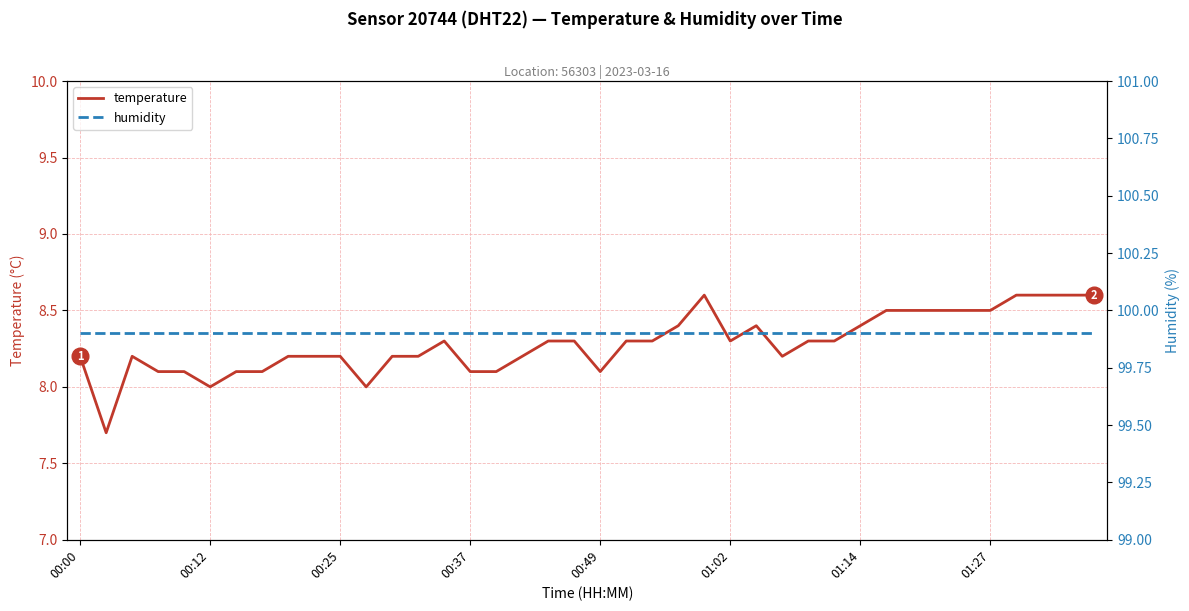

At which label does humidity reach its minimum?

00:00